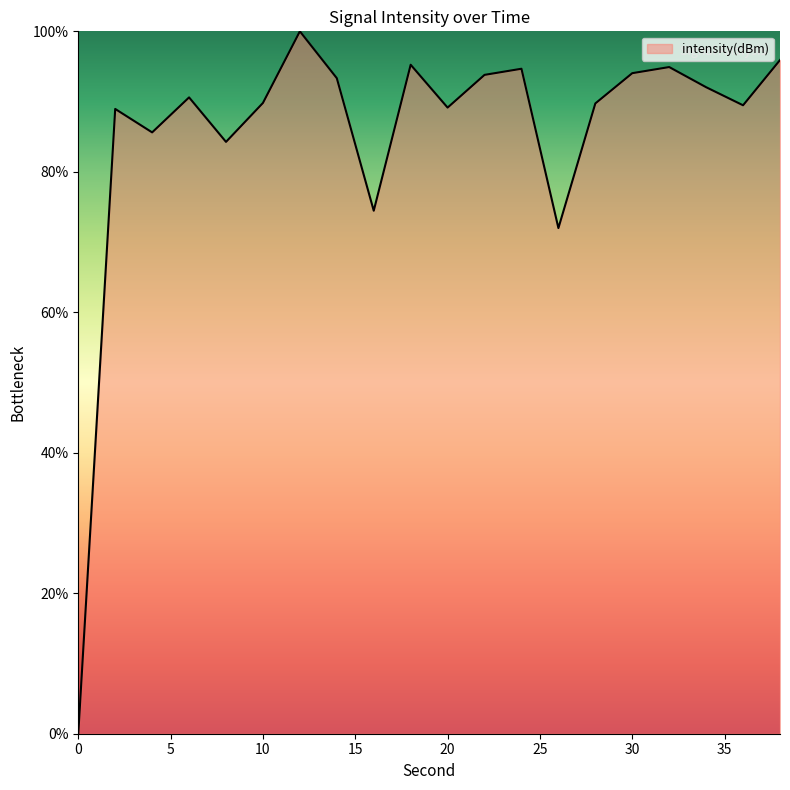

What is the difference between the maximum and minimum values?

100.0